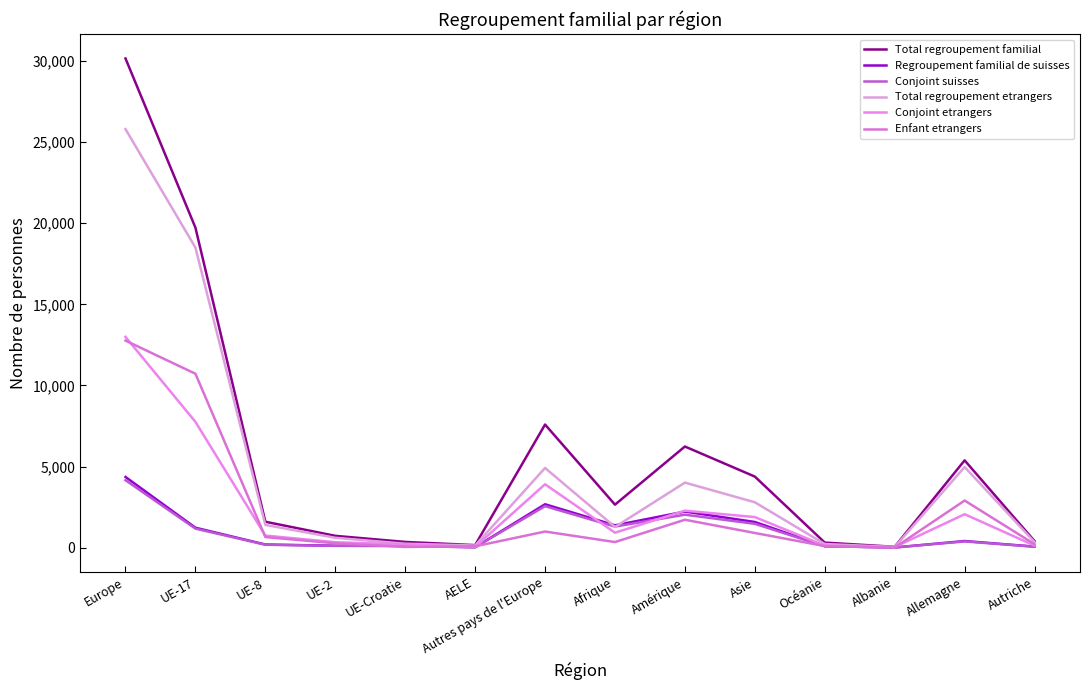

At which category does Total regroupement familial reach its first local peak?

Autres pays de l'Europe